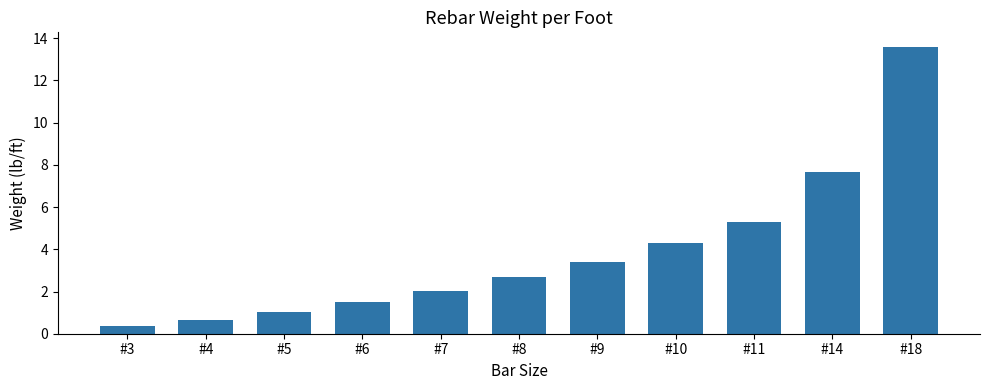

Reading right to left, list all the values displayed in this chart.

13.6	7.7	5.3	4.3	3.4	2.7	2.0	1.5	1.0	0.7	0.4